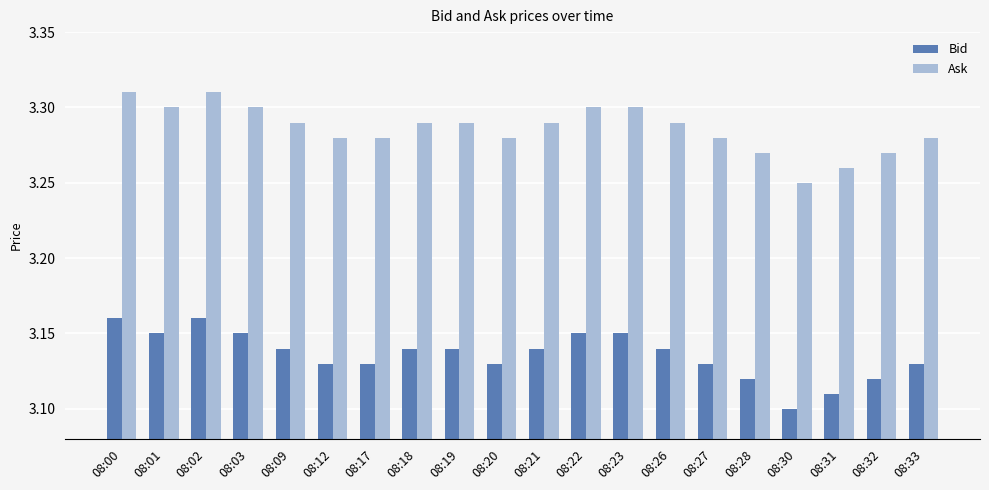

The Ask series shows 3.3 at 08:17. True or false?

True